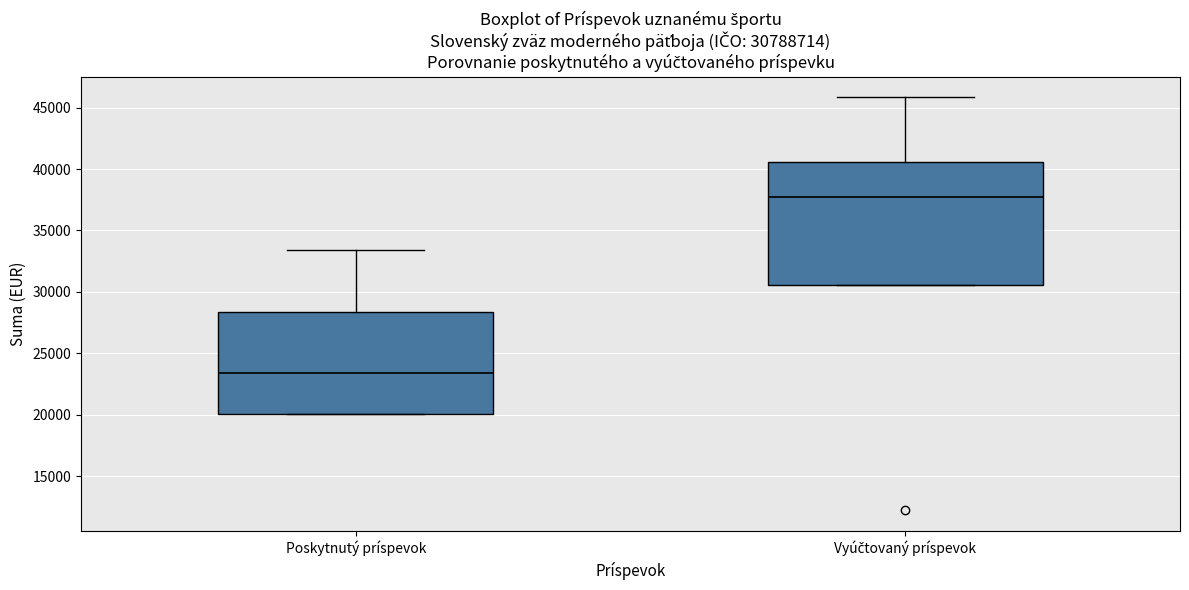

Which box is the tallest, from its lower edge to its upper edge?

Vyúčtovaný príspevok